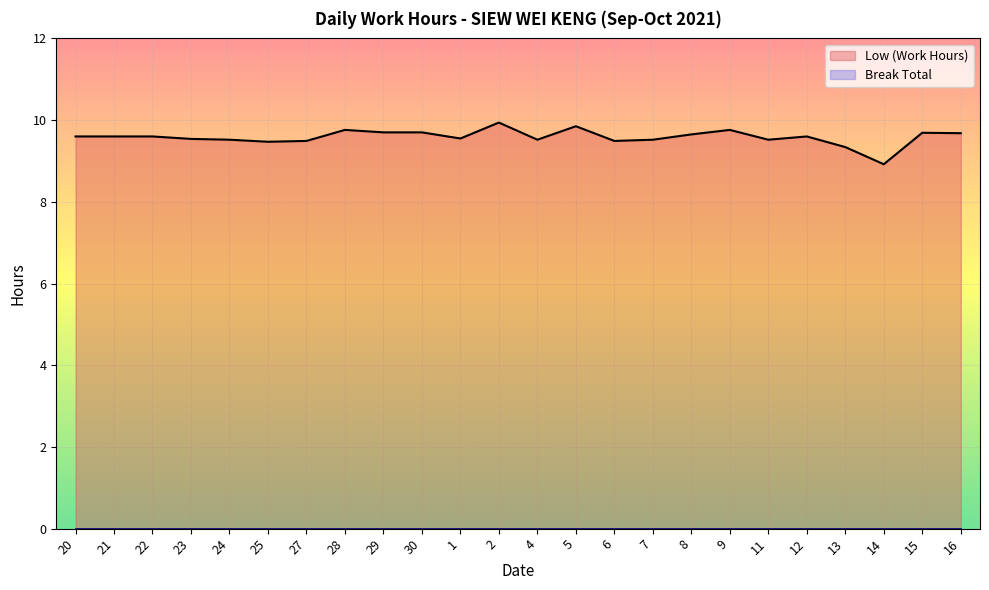

Which series has the widest spread of values?

Low (Work Hours)